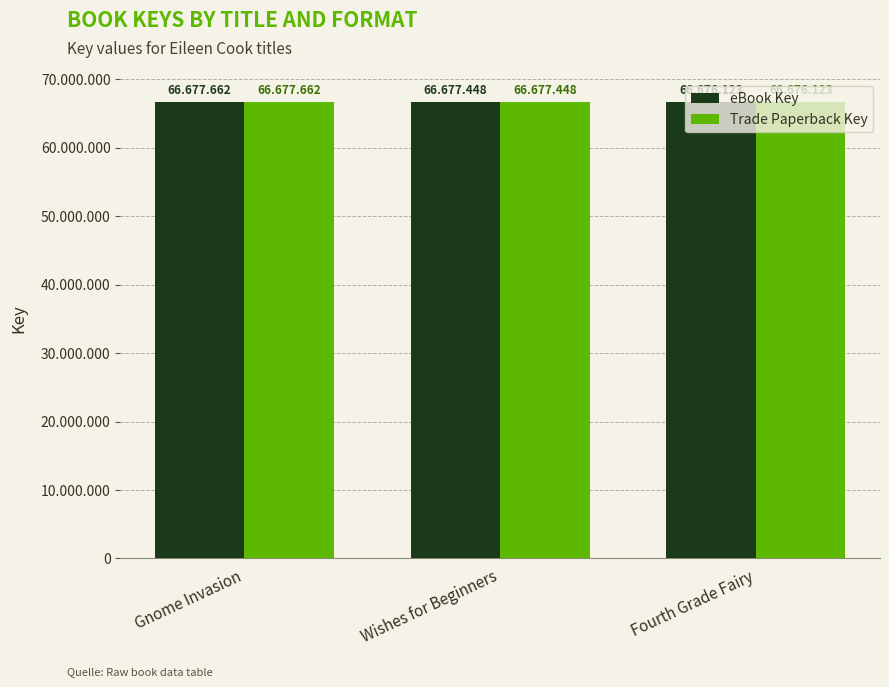

What are all the series names shown in the legend?

eBook Key, Trade Paperback Key